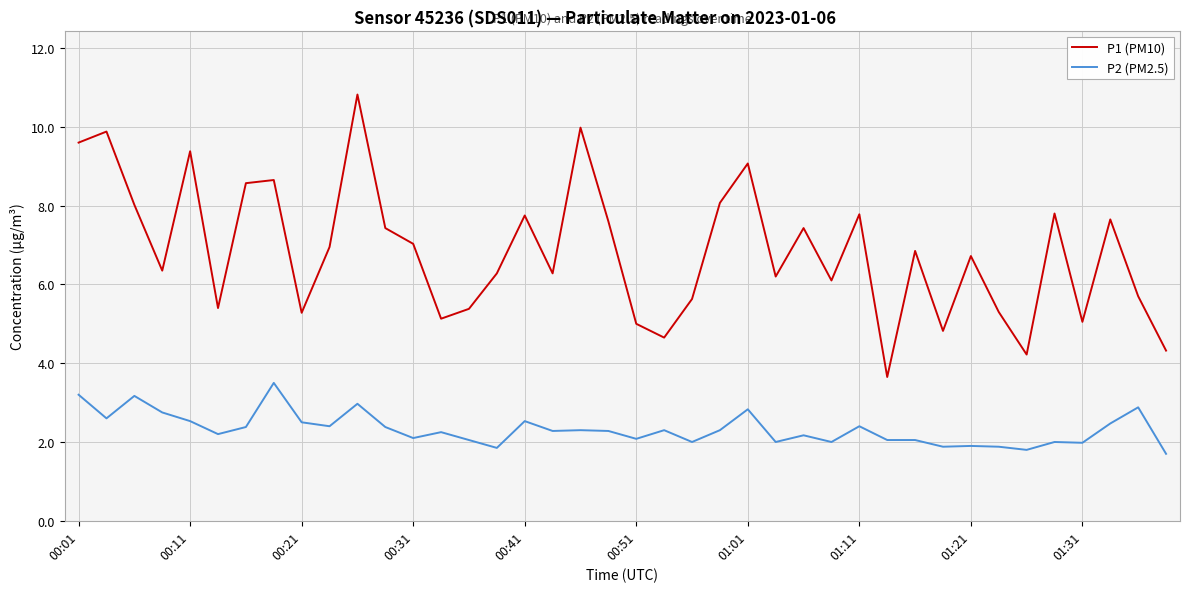

Which series has the largest range (max minus min)?

P1 (PM10)